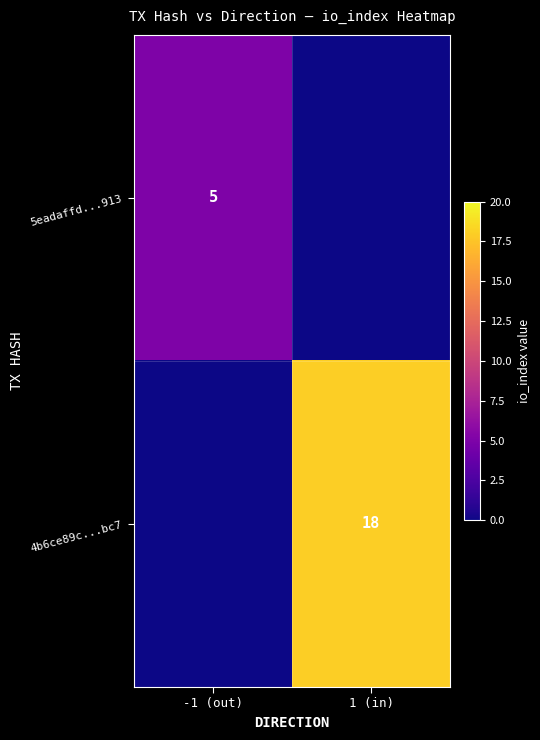

Is it true that 5eadaffd...913 equals 5 at -1 (out)?

True